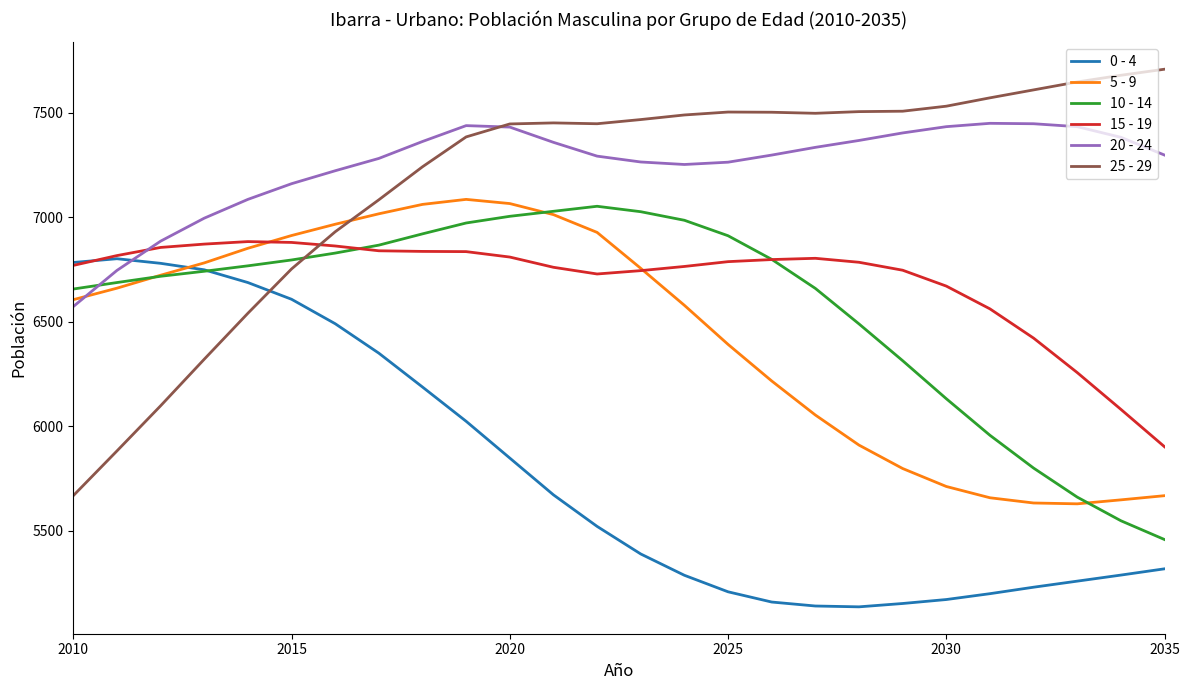

Which series has the widest spread of values?

25 - 29